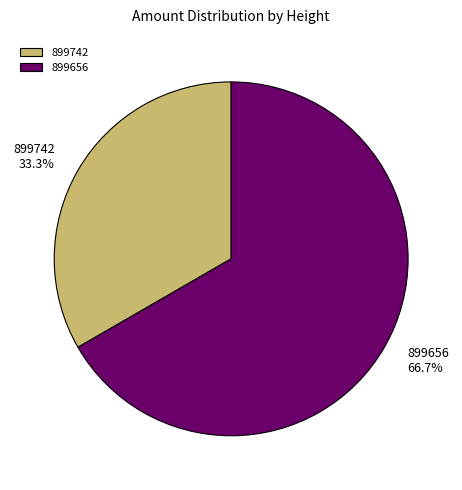

Does 899656 represent more than half of the total?

Yes